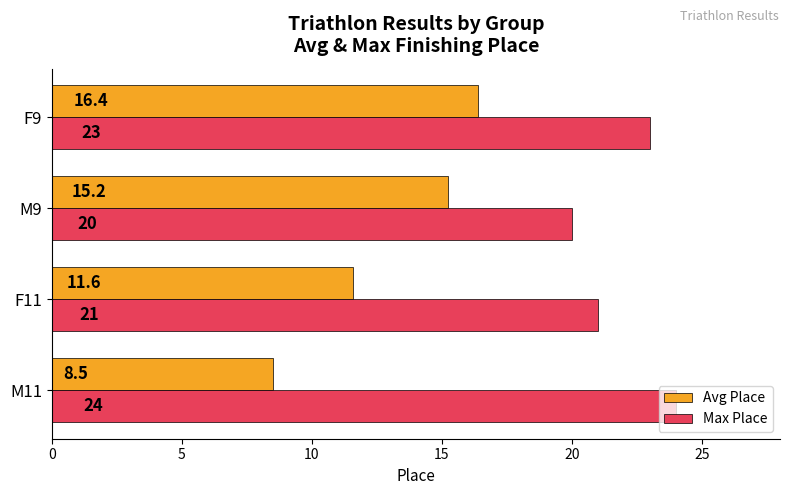

What is the average value of the Max Place series?

22.0